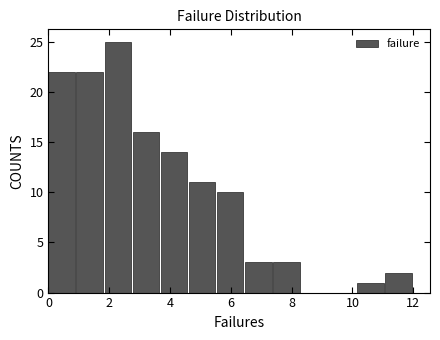

Reading left to right, transcribe this chart: for each bar, give the range it covers on the x-axis and its height. Neither the bar edges nor the heights are printed on the chart, so give them approximately, as read against the axes.

0.0 to 1.0: 22
1.0 to 1.8: 22
1.8 to 2.8: 25
2.8 to 3.6: 16
3.6 to 4.6: 14
4.6 to 5.6: 11
5.6 to 6.4: 10
6.4 to 7.4: 3
7.4 to 8.4: 3
8.4 to 9.2: 0
9.2 to 10.2: 0
10.2 to 11.0: 1
11.0 to 12.0: 2